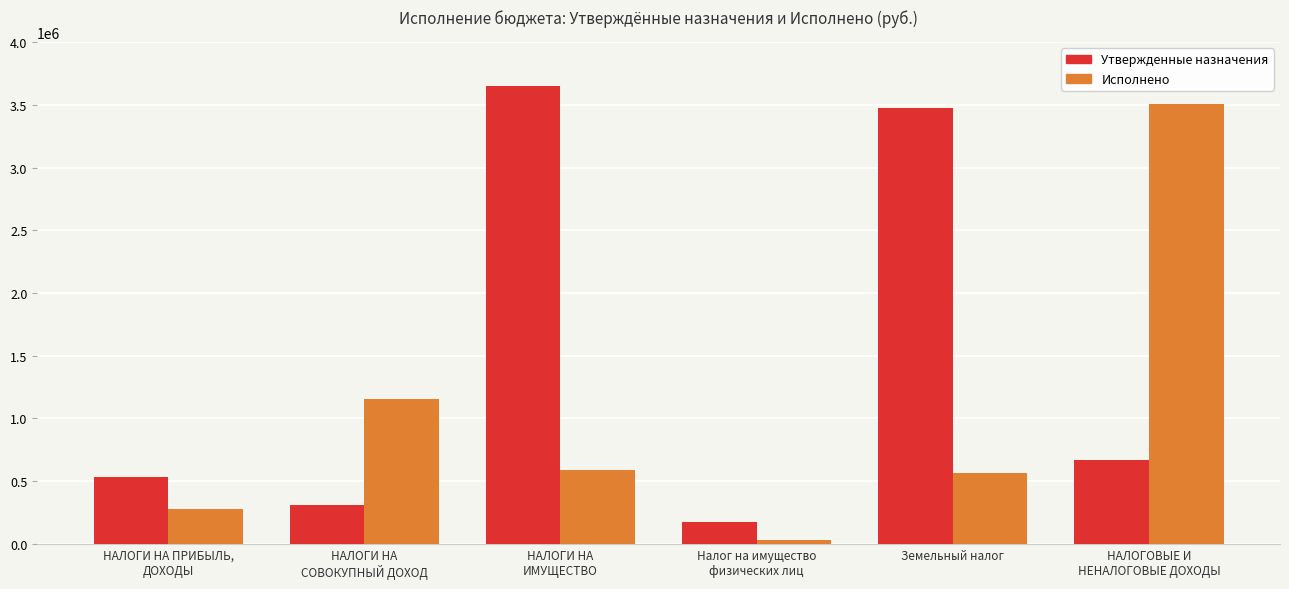

What is the approximate value of Исполнено at Налог на имущество
физических лиц?

29168.5